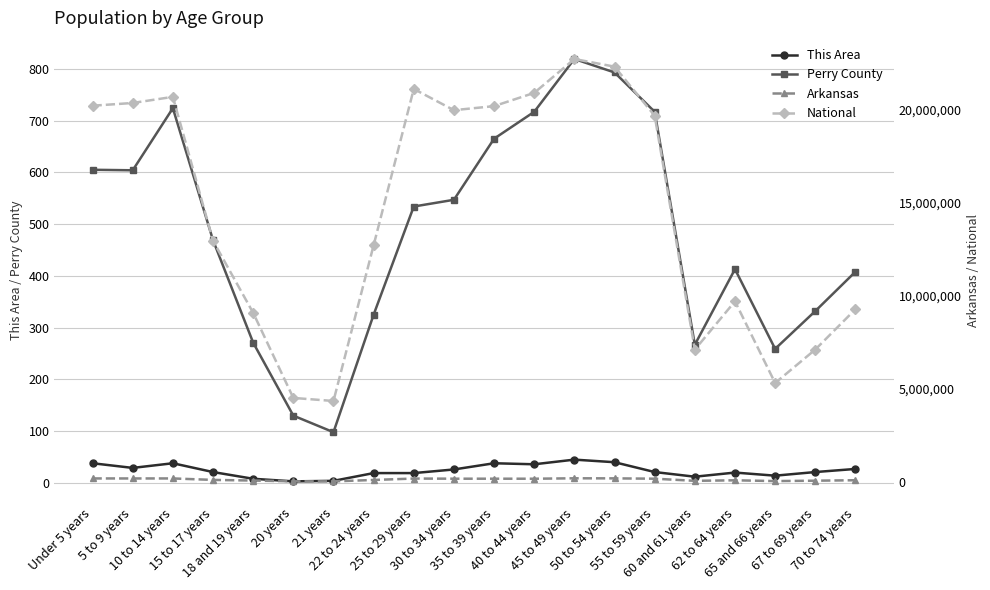

What is the value of the National point at the 20th from the left?

9278166